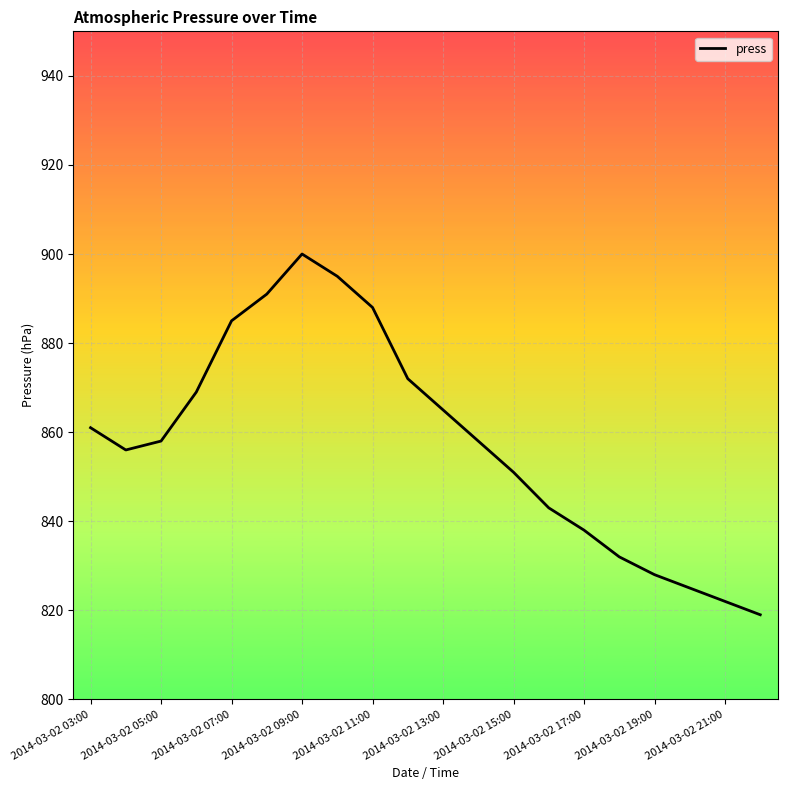

What is the difference between the maximum and minimum values?

81